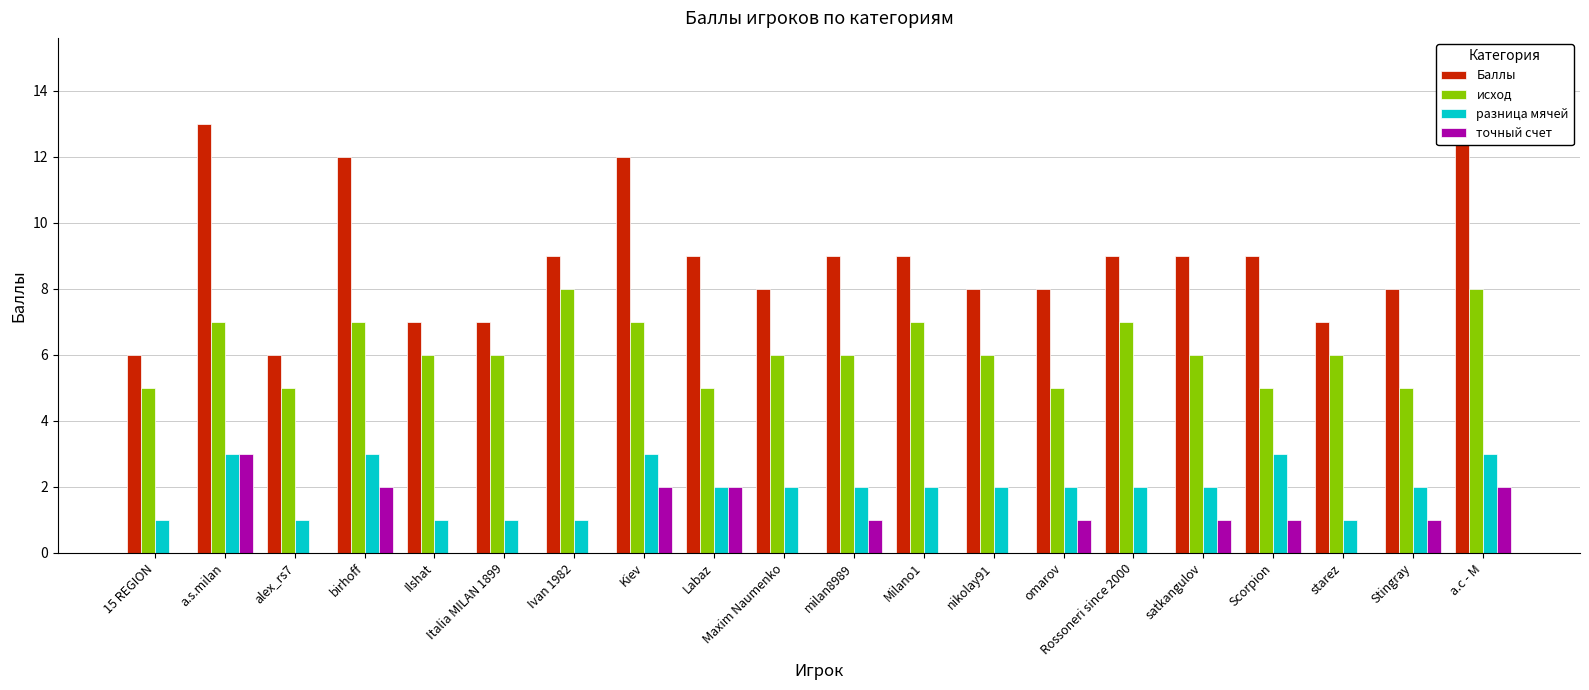

Reading left to right, transcribe all the data shown in this chart.

Баллы: 6	13	6	12	7	7	9	12	9	8	9	9	8	8	9	9	9	7	8	13
исход: 5	7	5	7	6	6	8	7	5	6	6	7	6	5	7	6	5	6	5	8
разница мячей: 1	3	1	3	1	1	1	3	2	2	2	2	2	2	2	2	3	1	2	3
точный счет: 0	3	0	2	0	0	0	2	2	0	1	0	0	1	0	1	1	0	1	2